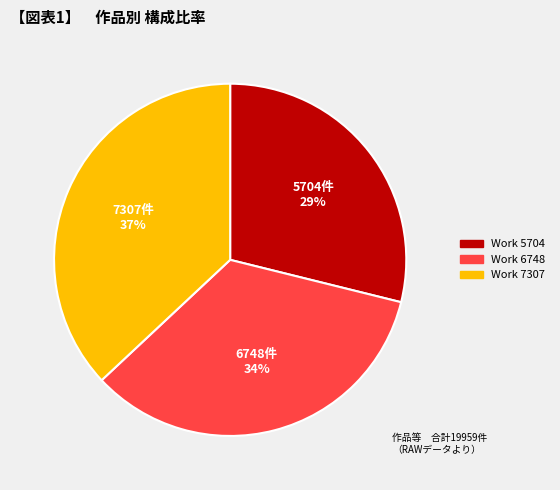

Combined, do Work 5704 and Work 7307 account for over 50%?

Yes